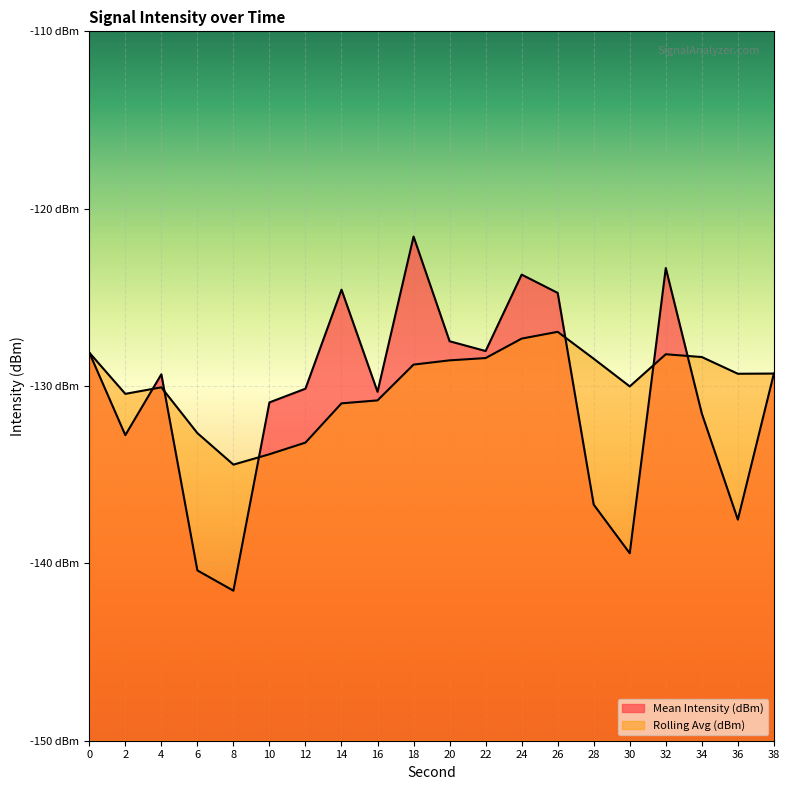

What is the average value of the Mean Intensity (dBm) series?

-130.6